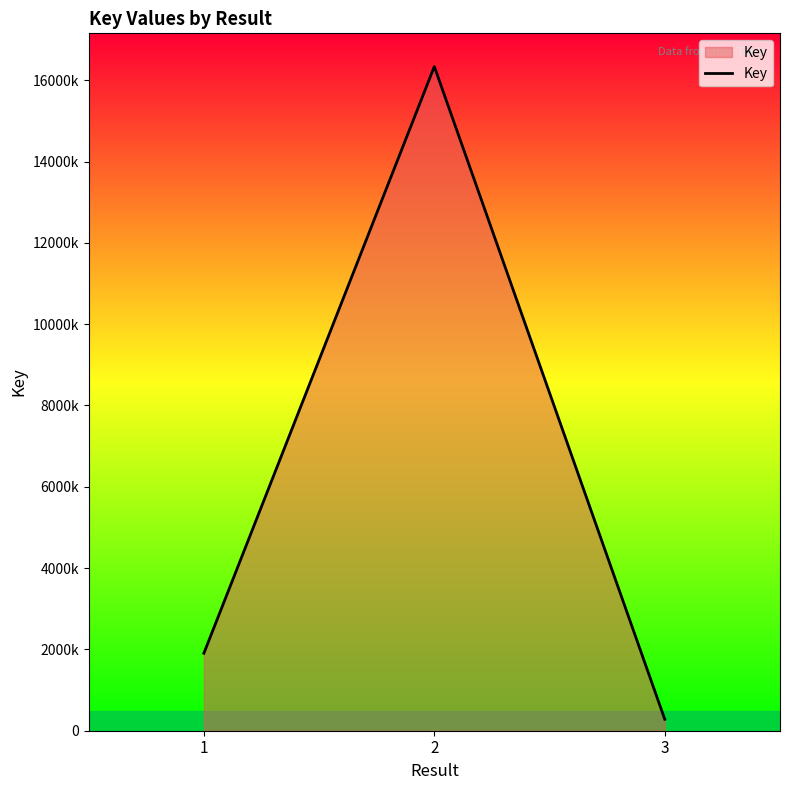

Reading left to right, extract all data points from this chart.

1905917	16336090	281700